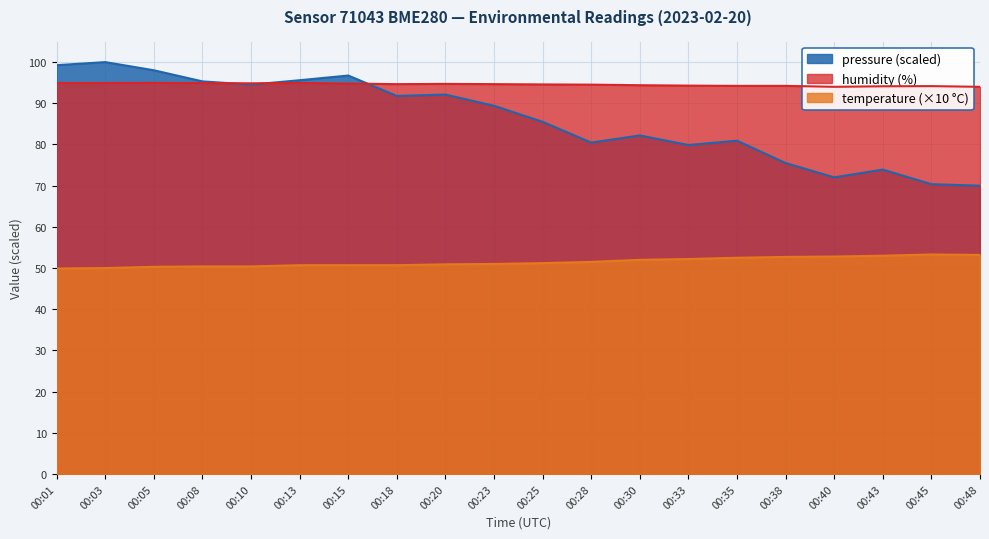

What is the value of the pressure_norm point at the 13th from the left?

82.2